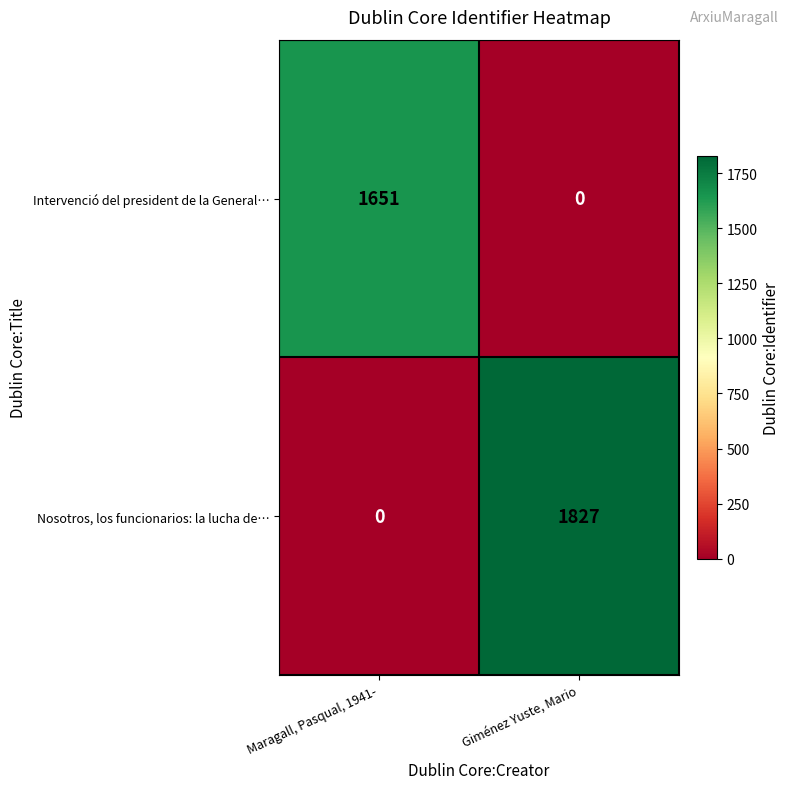

List the series in order of their peak value, highest first.

Nosotros, los funcionarios: la lucha de…, Intervenció del president de la General…